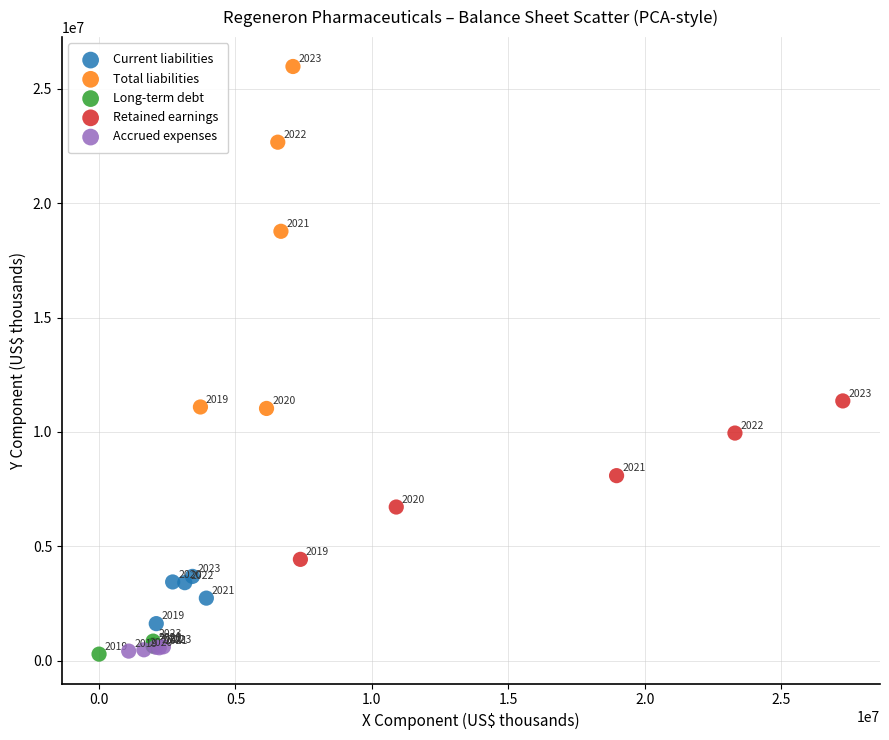

Which series reaches the maximum Y coordinate?

Total liabilities